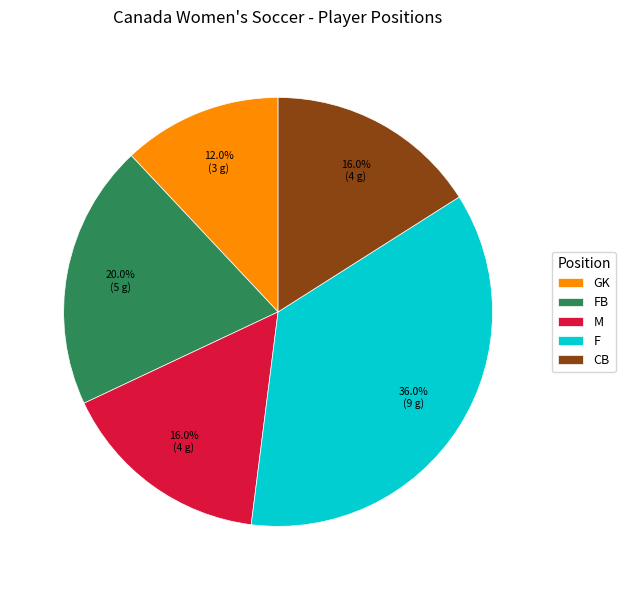

Which has a higher value, GK or F?

F